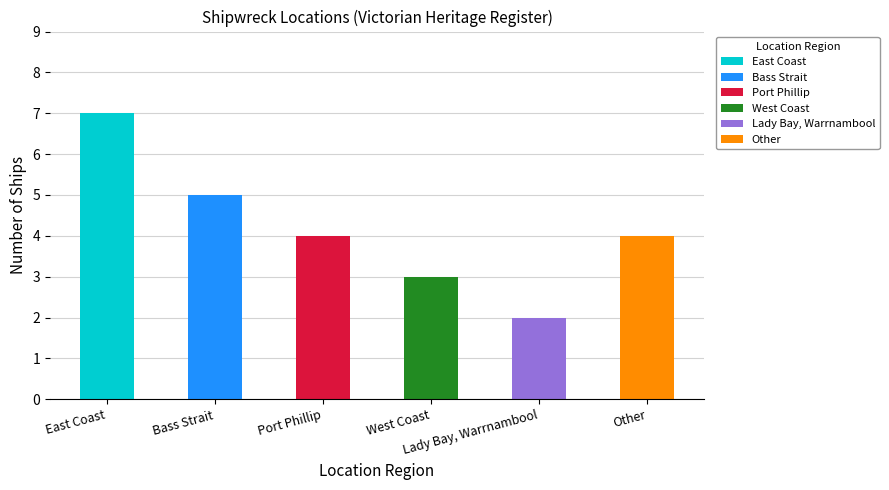

Which series has the largest total across all categories?

East Coast